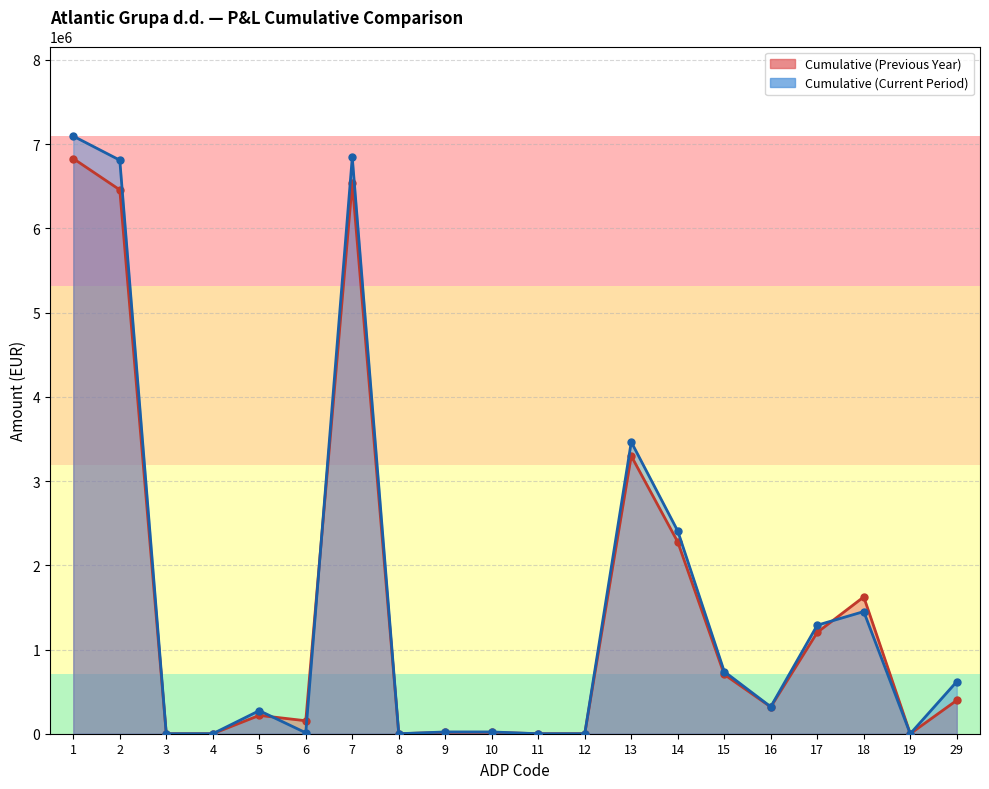

The value of Cumulative (Current Period) at 11 is 2266728. True or false?

False